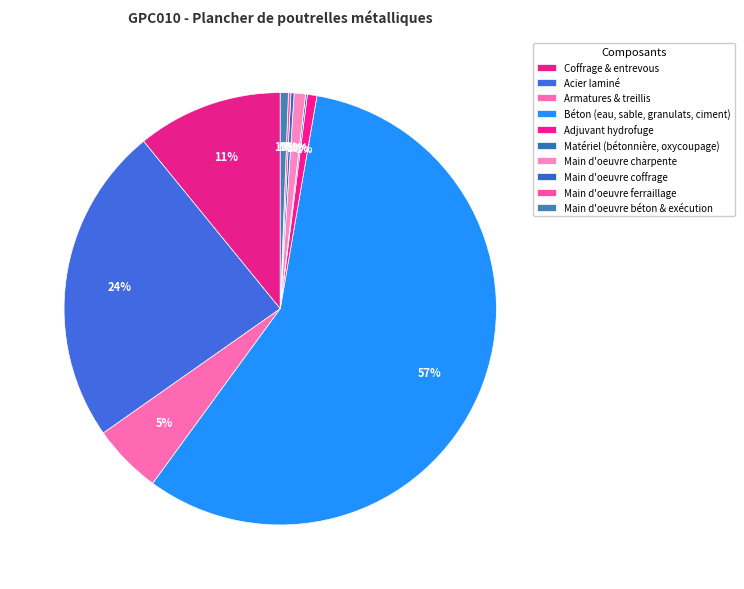

Is there any slice that represents more than half of the pie?

Yes